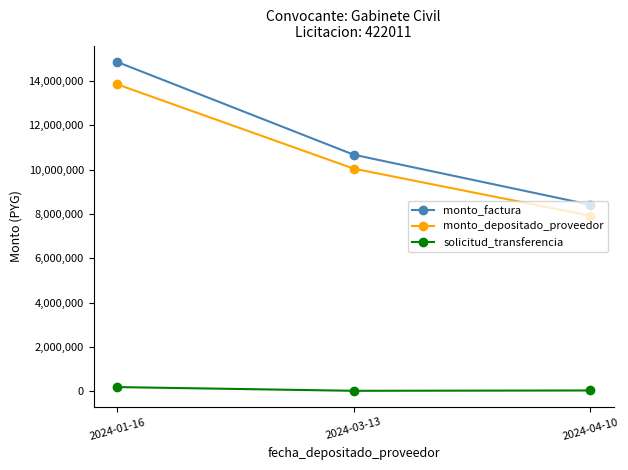

Which category has the highest value in the monto_depositado_proveedor series?

2024-01-16